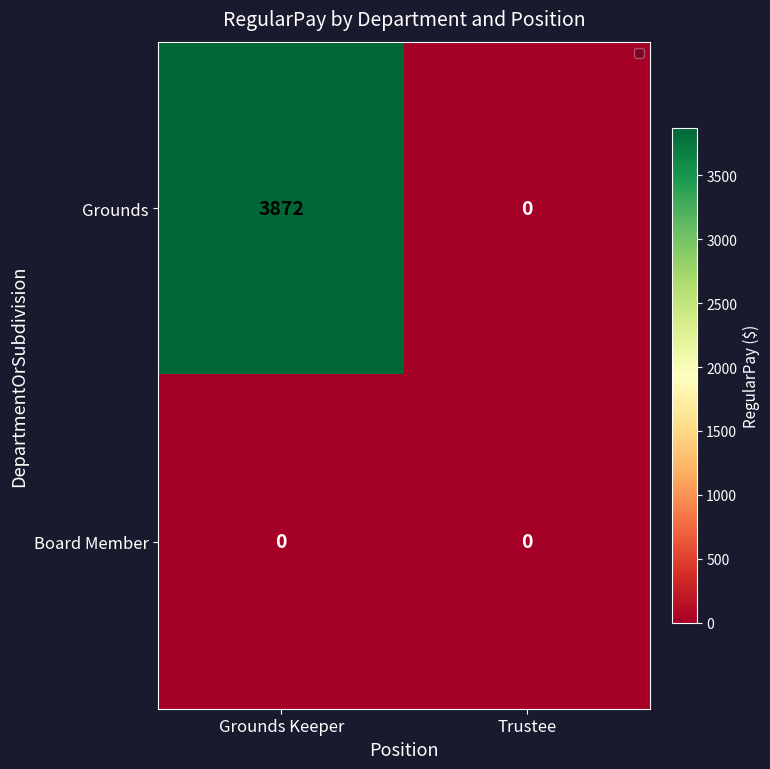

Reading right to left, transcribe all the data shown in this chart.

Grounds: 0	3872
Board Member: 0	0